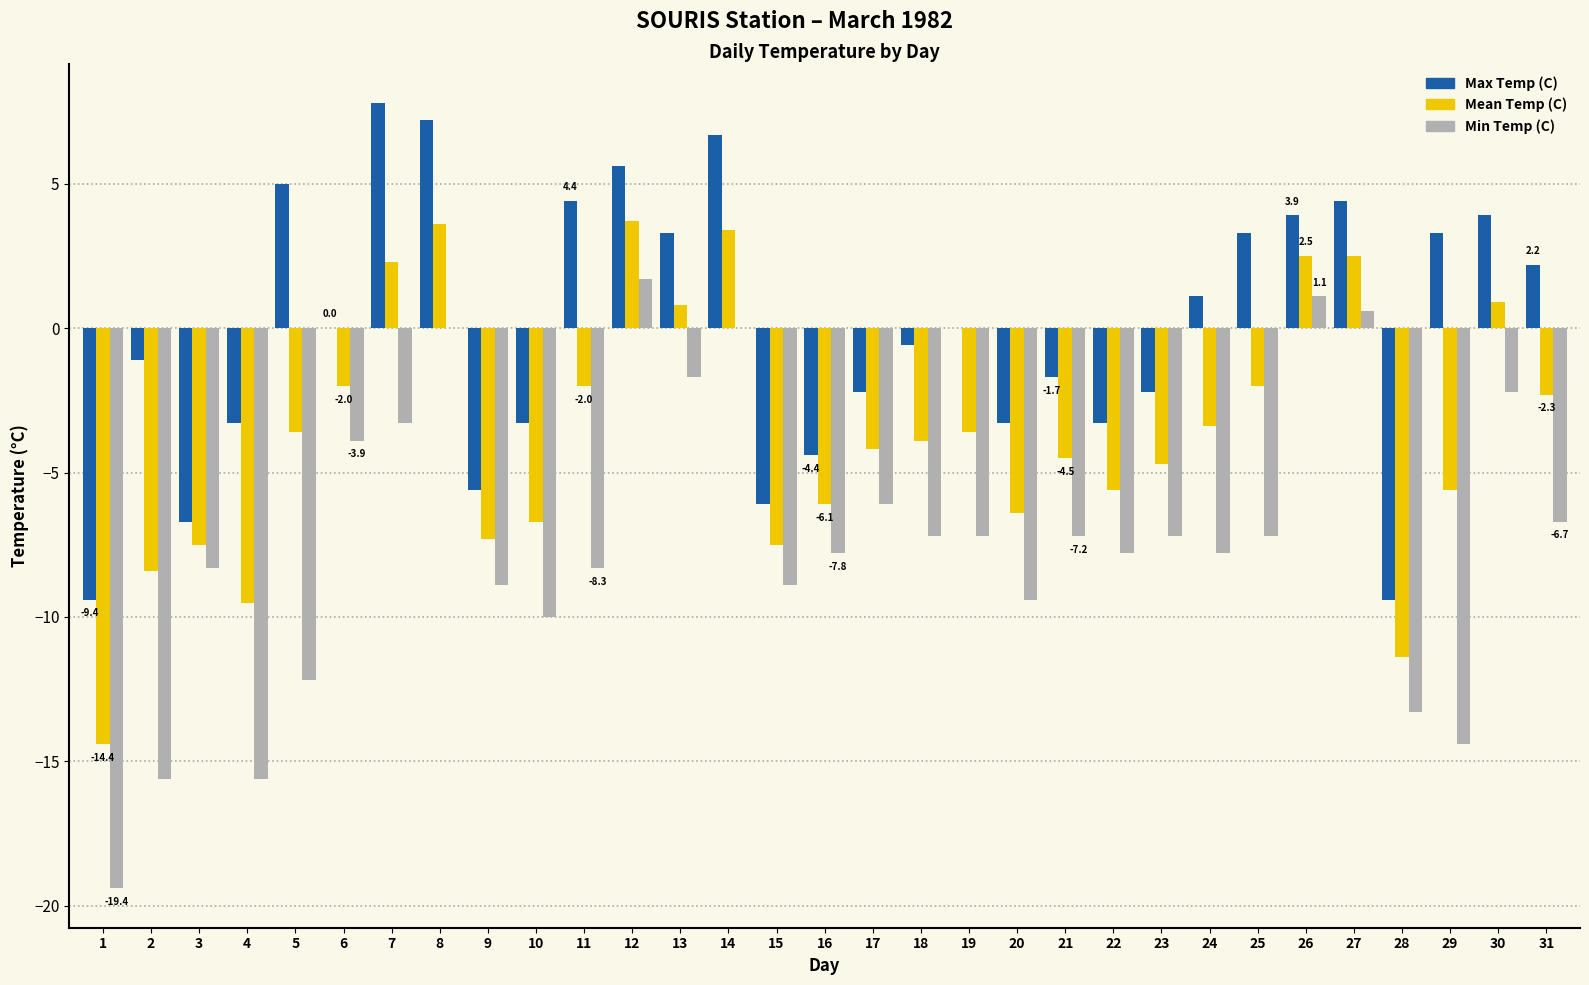

Count the number of data series in this chart.

3